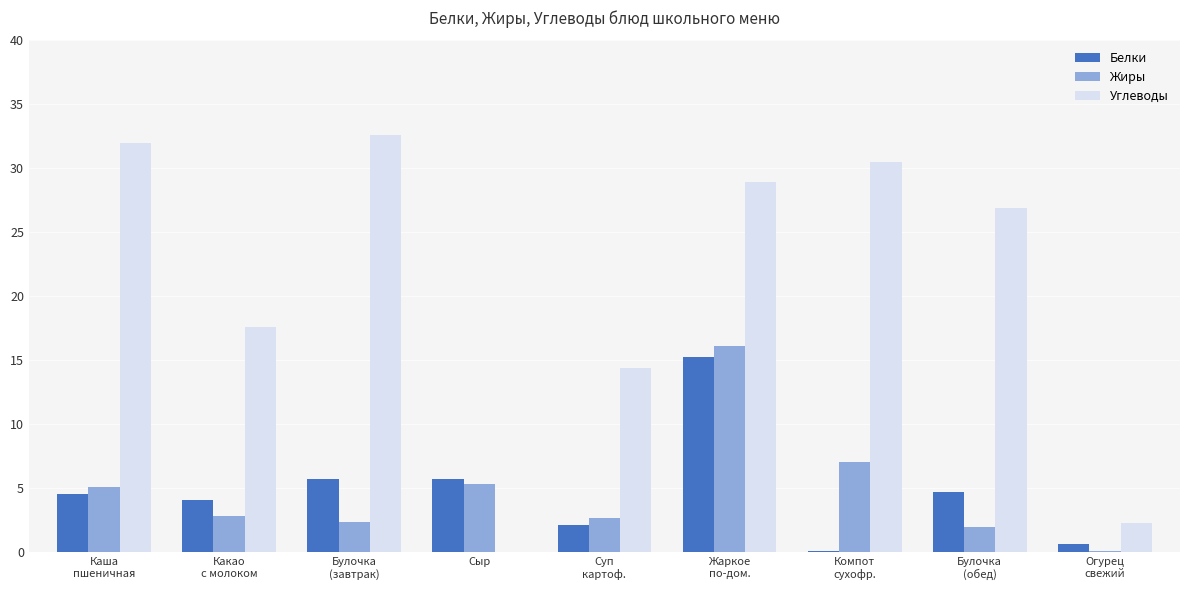

Is it true that Жиры equals 5.1 at Каша
пшеничная?

True